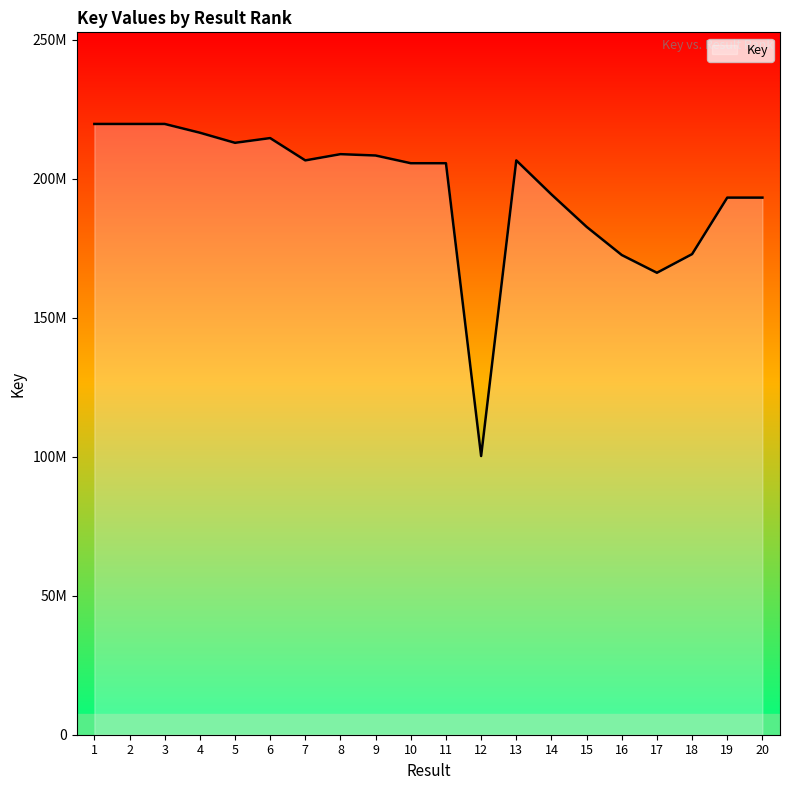

Is this an area chart (filled region under the line)?

Yes